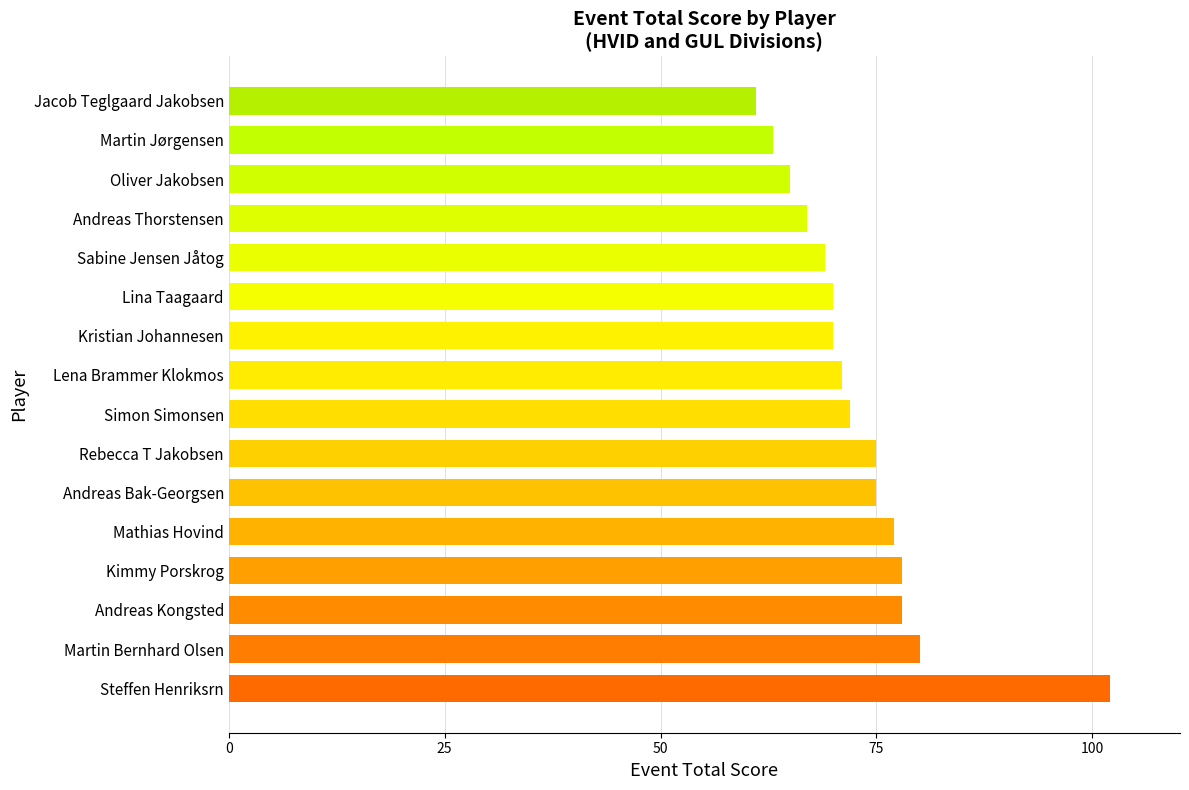

Reading bottom to top, list all the values displayed in this chart.

Steffen Henriksrn=102	Martin Bernhard Olsen=80	Andreas Kongsted=78	Kimmy Porskrog=78	Mathias Hovind=77	Andreas Bak-Georgsen=75	Rebecca T Jakobsen=75	Simon Simonsen=72	Lena Brammer Klokmos=71	Kristian Johannesen=70	Lina Taagaard=70	Sabine Jensen Jåtog=69	Andreas Thorstensen=67	Oliver Jakobsen=65	Martin Jørgensen=63	Jacob Teglgaard Jakobsen=61